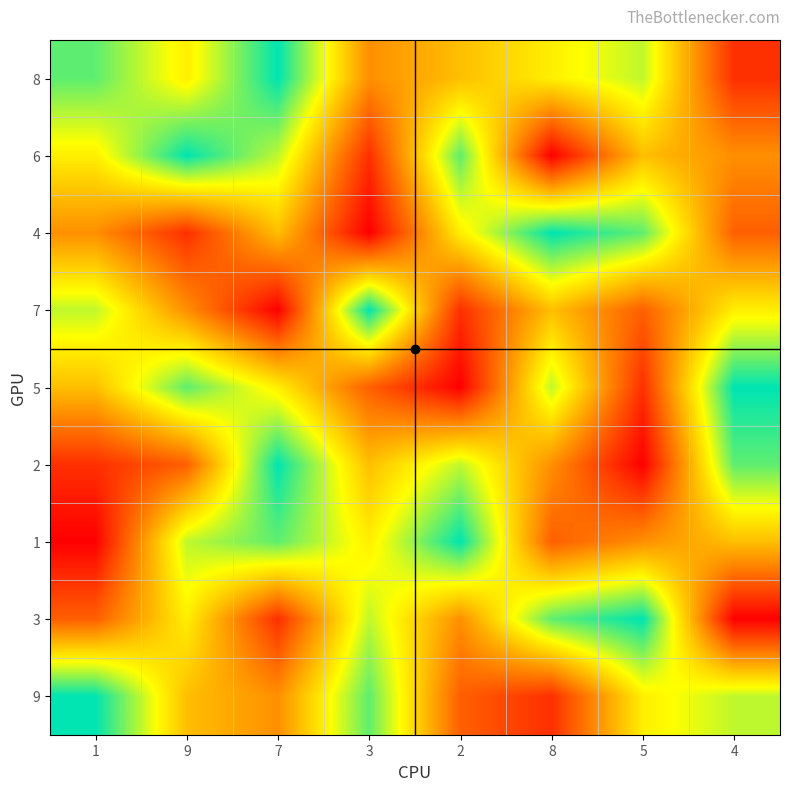

What is the difference between the highest and lowest values at 4?

8